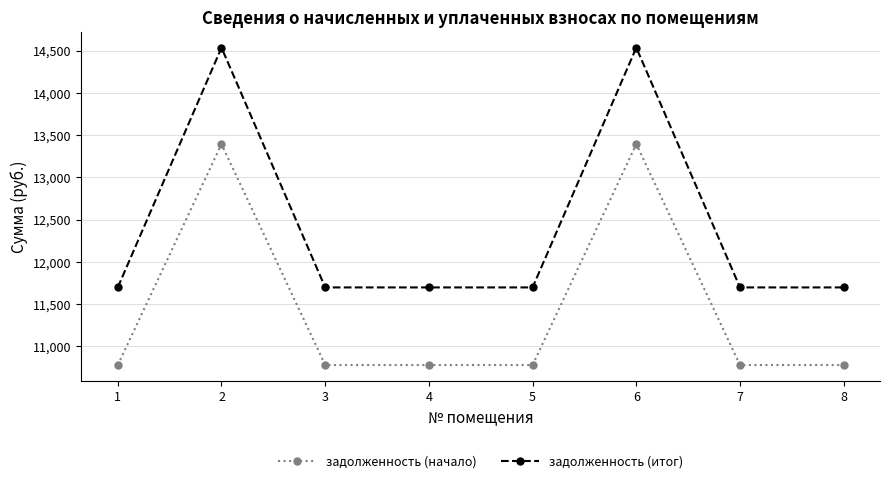

What is the highest value of the задолженность (итог) series?

14534.5